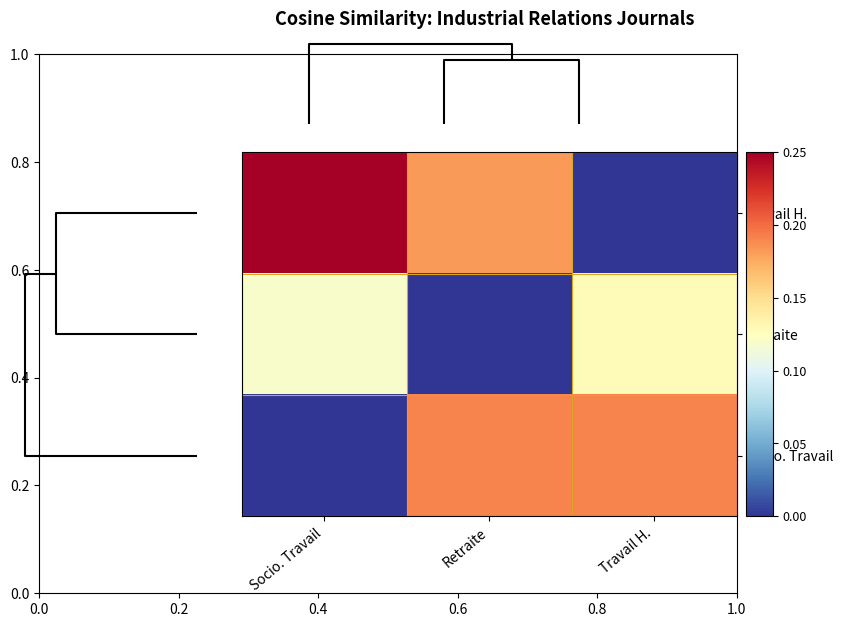

Which series has the largest range (max minus min)?

Travail H.